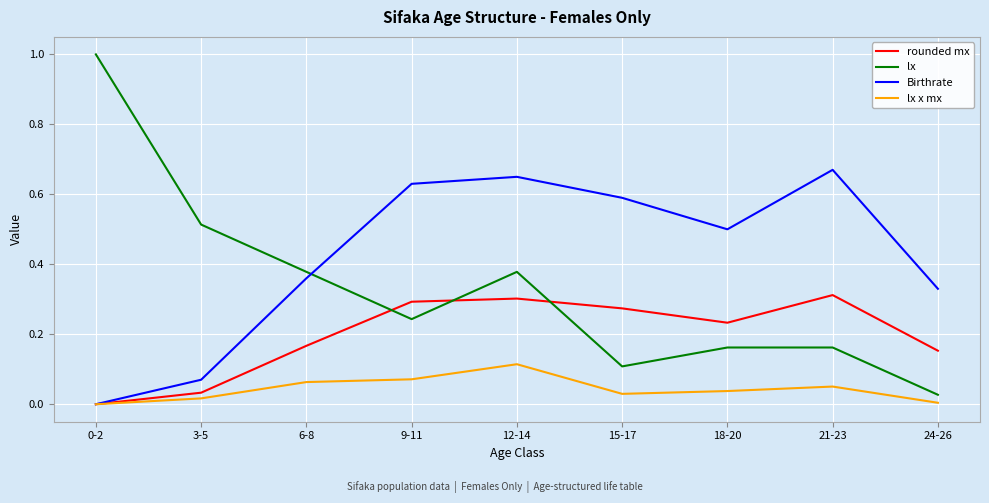

Which series has the widest spread of values?

lx